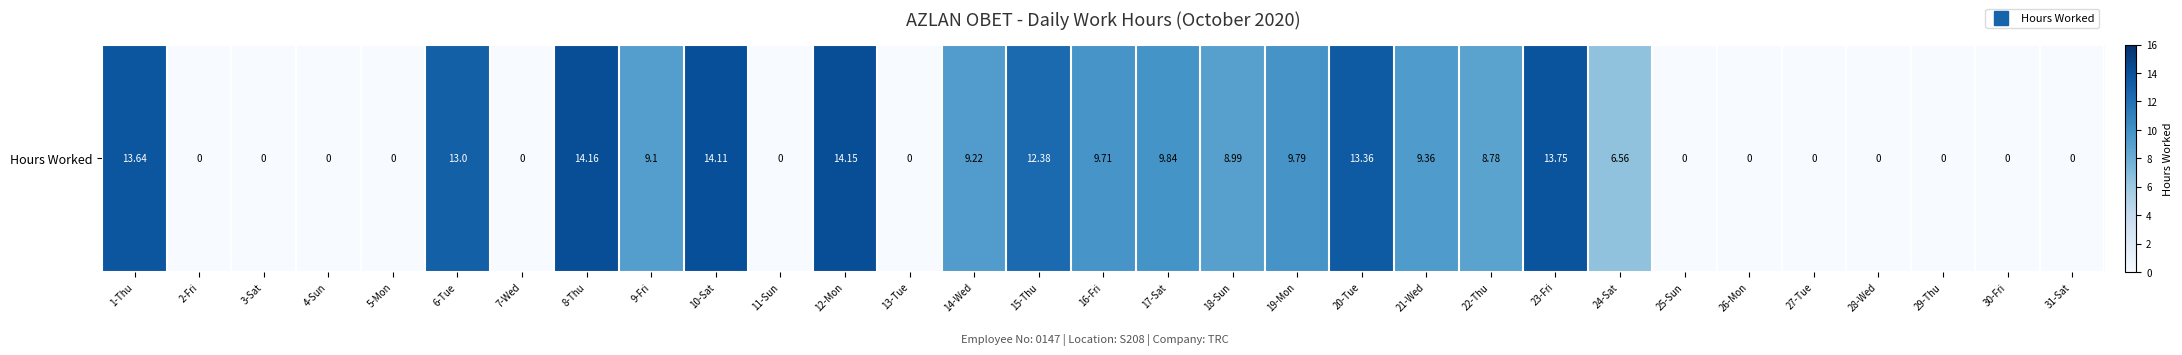

Where is the data nearest to the value 7?

24-Sat